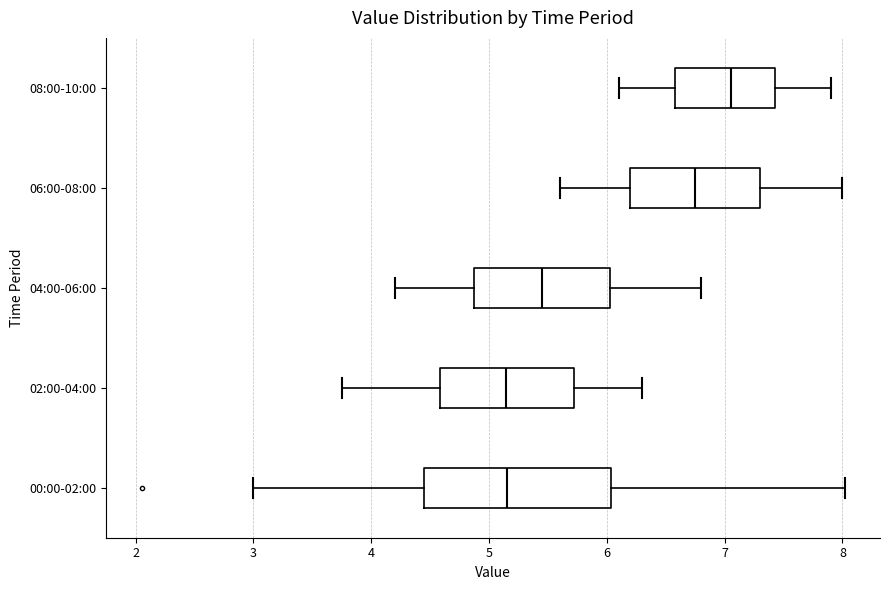

Where is the right edge of the box for 08:00-10:00 on the x-axis? The values are not printed on the chart, so give them approximately, as read against the axis.

7.4